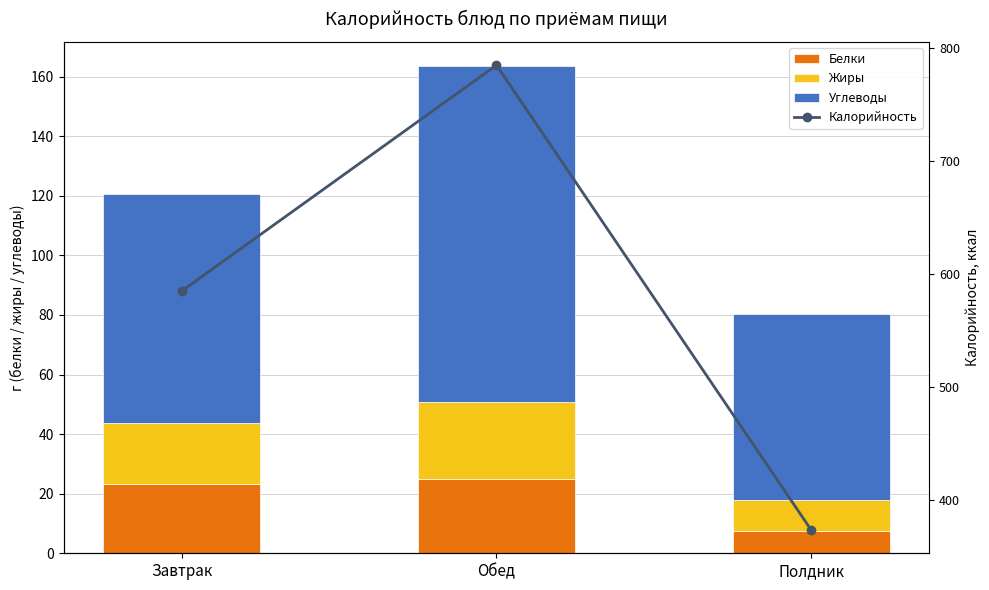

What is the average value of the Углеводы series?

84.0